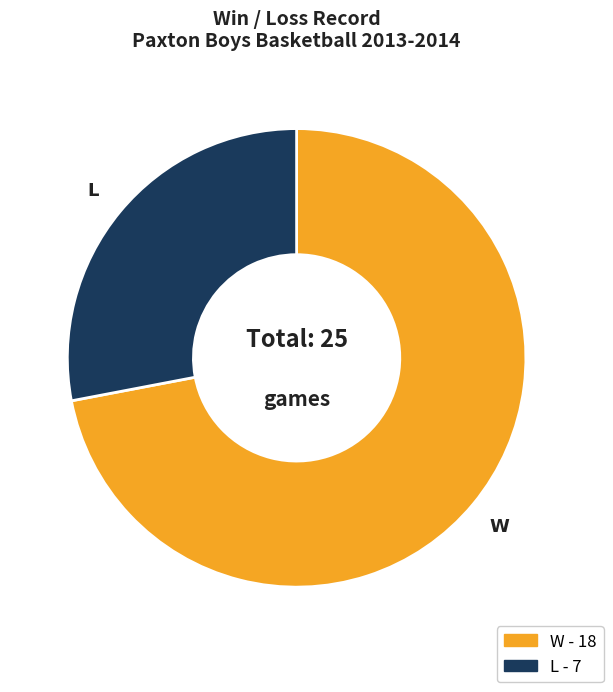

Which category has the biggest portion of the pie?

W